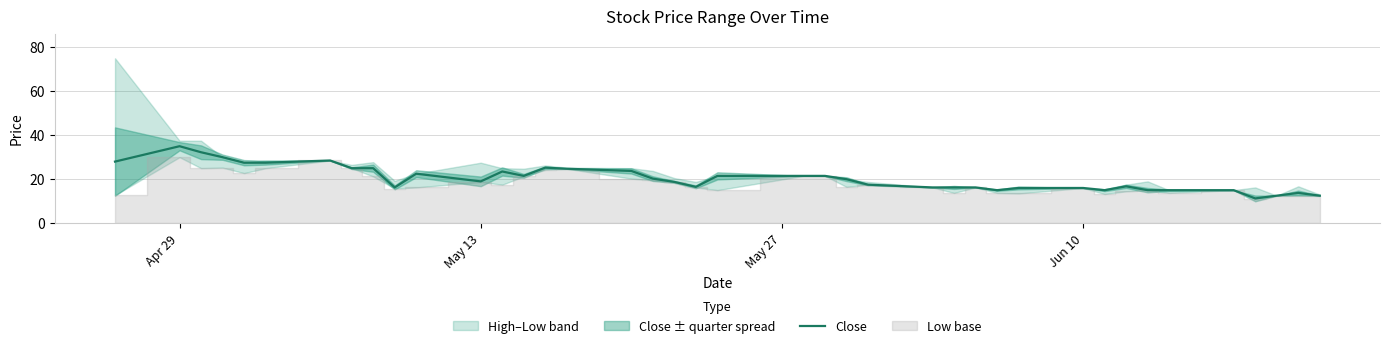

At which label does Close reach its peak?

Apr 29